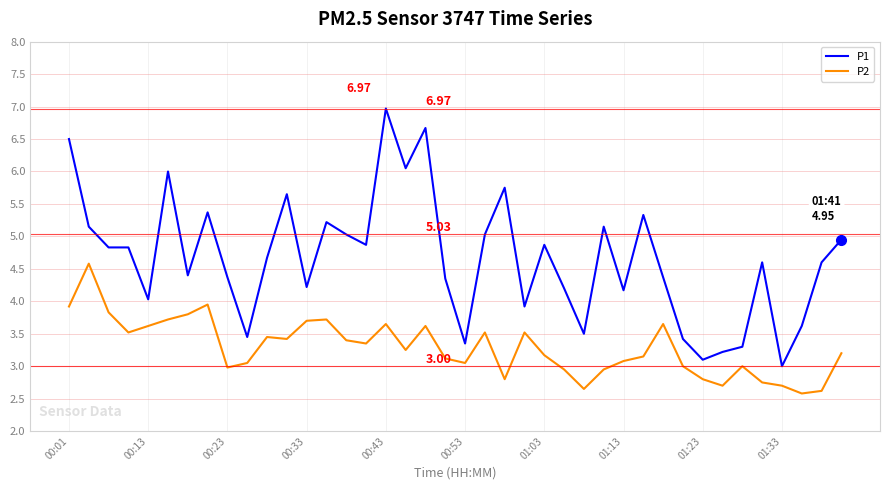

Rank the series by their maximum value, from highest to lowest.

P1, P2